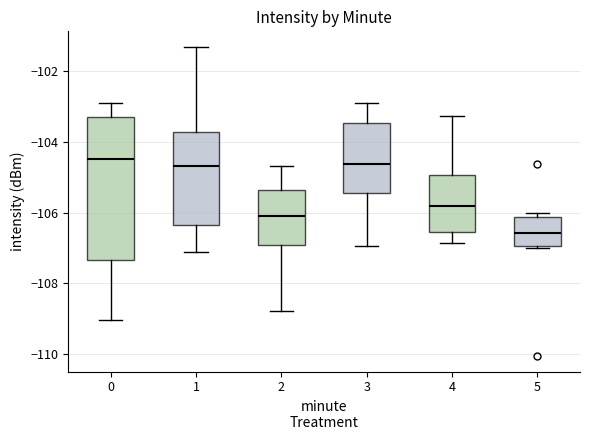

Reading left to right, read every box against the y-axis: the position of its median line, the range the box covers, and the ends of its whiskers. The values are not printed on the chart, so give them approximately, as read against the axis.

0: median -104.4, box -107.4 to -103.2, whiskers -109.0 to -102.8
1: median -104.6, box -106.4 to -103.8, whiskers -107.2 to -101.4
2: median -106.0, box -107.0 to -105.4, whiskers -108.8 to -104.6
3: median -104.6, box -105.4 to -103.4, whiskers -107.0 to -103.0
4: median -105.8, box -106.6 to -105.0, whiskers -106.8 to -103.2
5: median -106.6, box -107.0 to -106.2, whiskers -107.0 (just below the box's lower edge) to -106.0